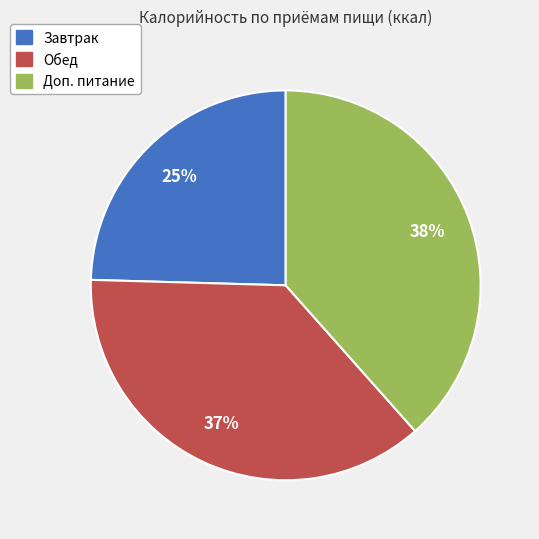

Does any single category account for the majority?

No